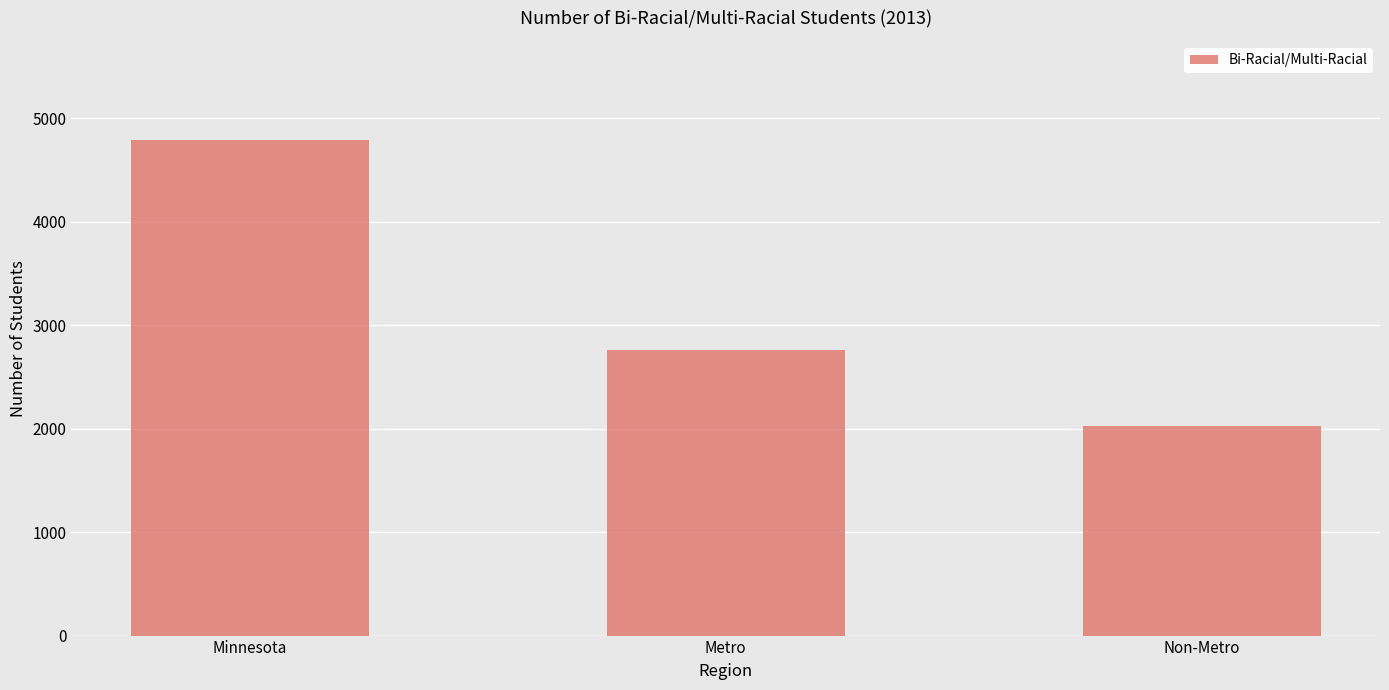

How many values are below 2760?

1